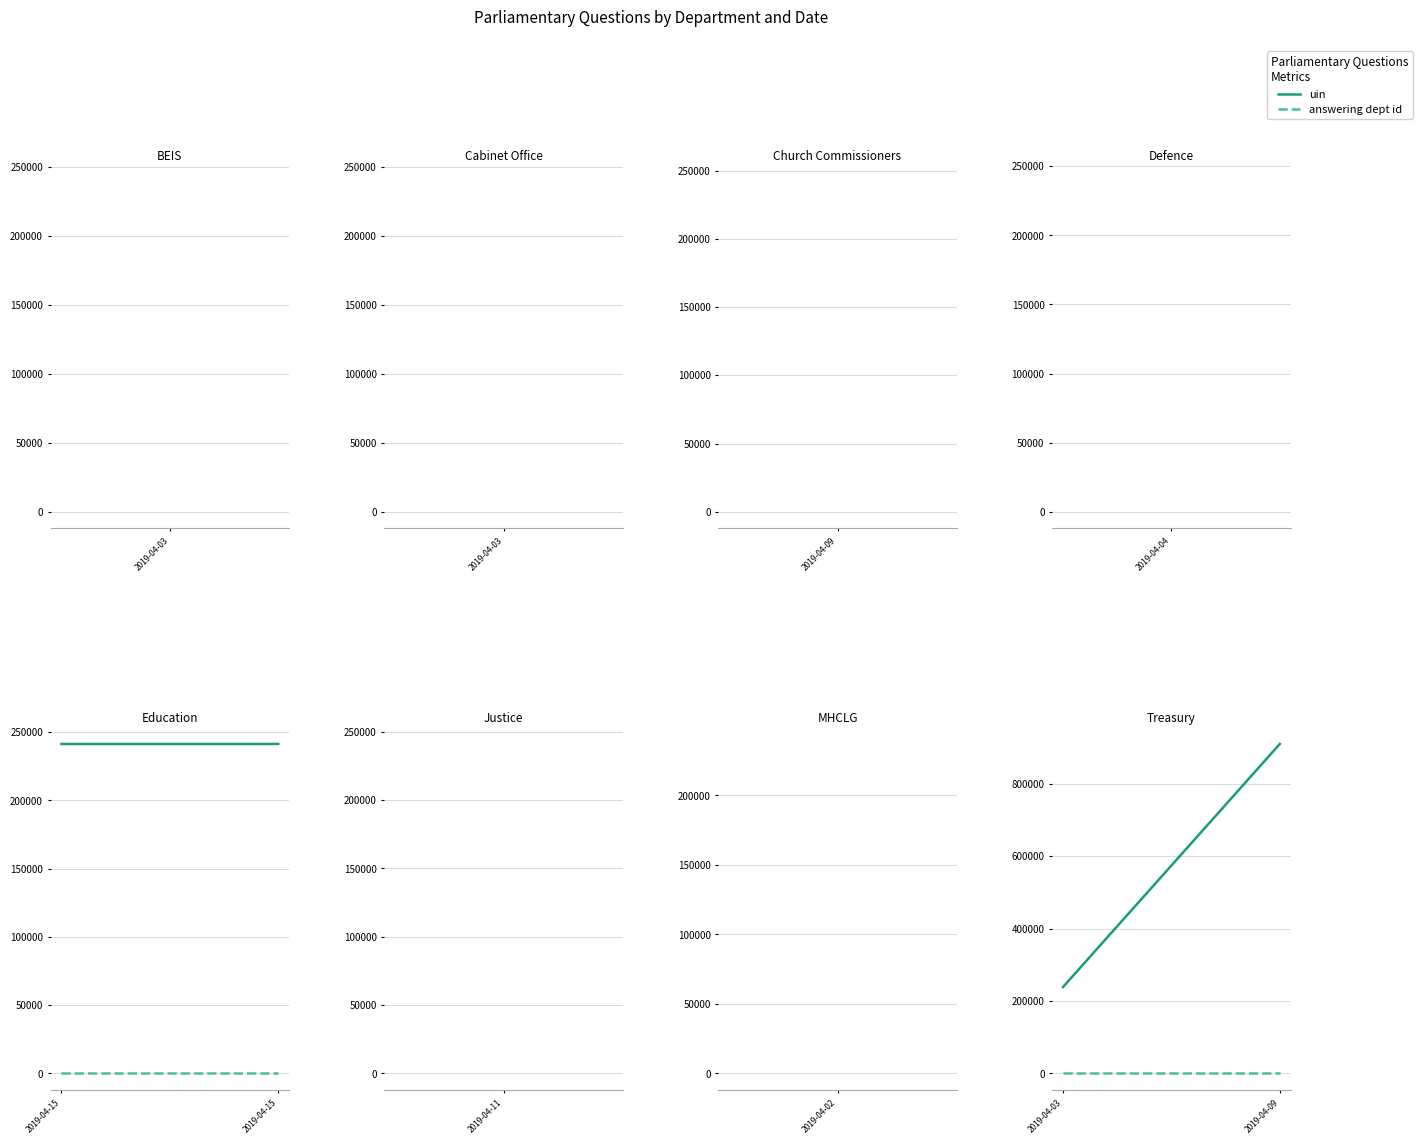

What is the spread (max minus min) of values at 1?

910304